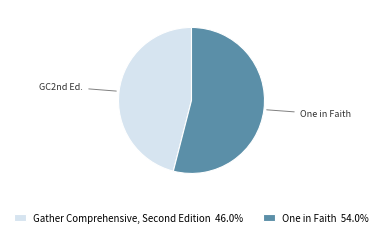

How many slices are in this pie chart?

2